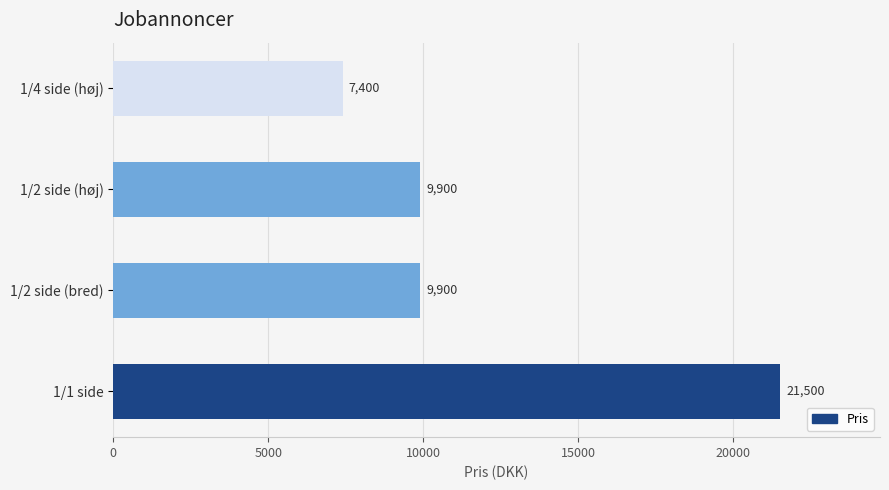

Read the value at 1/4 side (høj).

7400